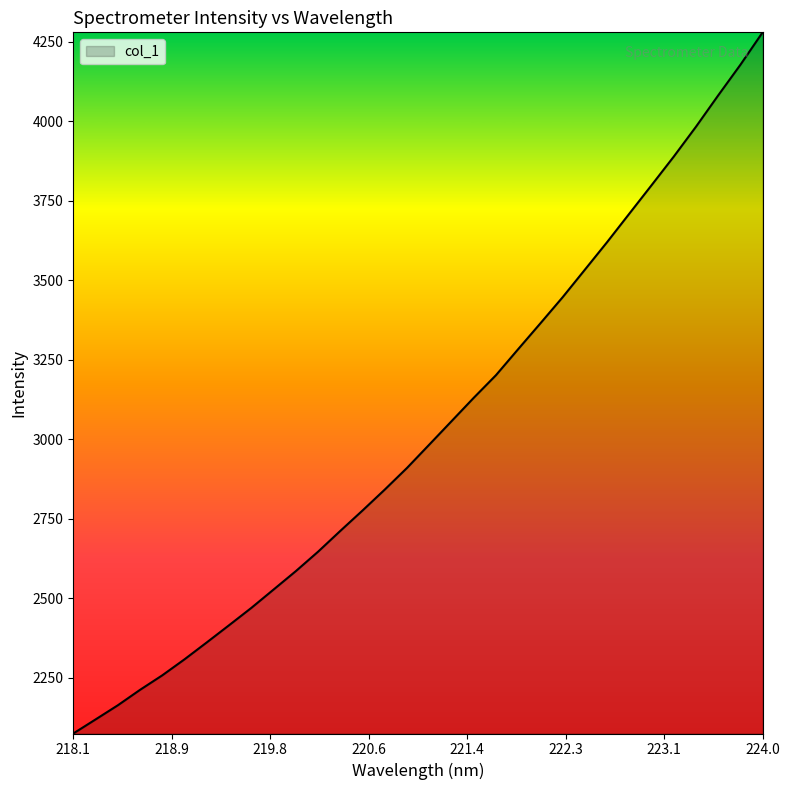

What is the maximum value shown in the chart?

4279.7